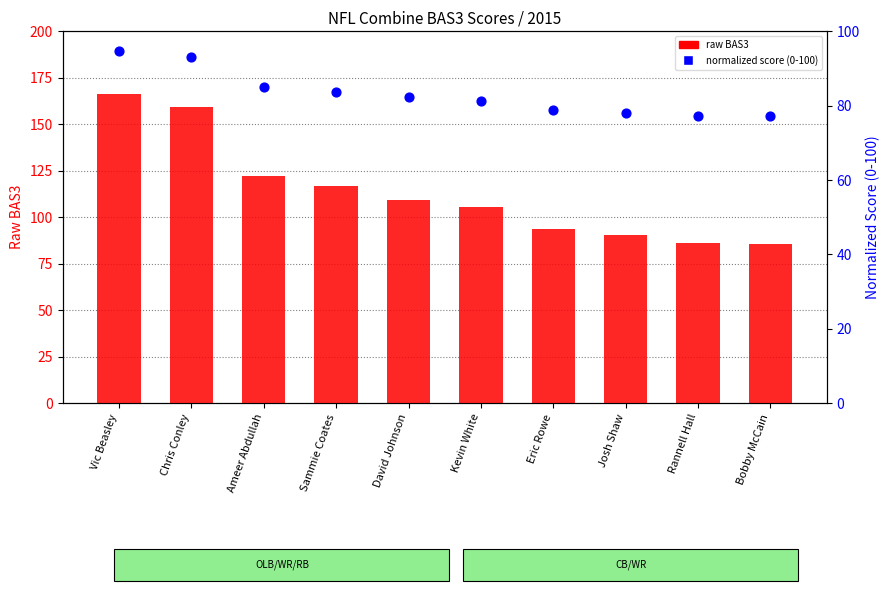

Which series reaches the maximum Y coordinate?

raw BAS3